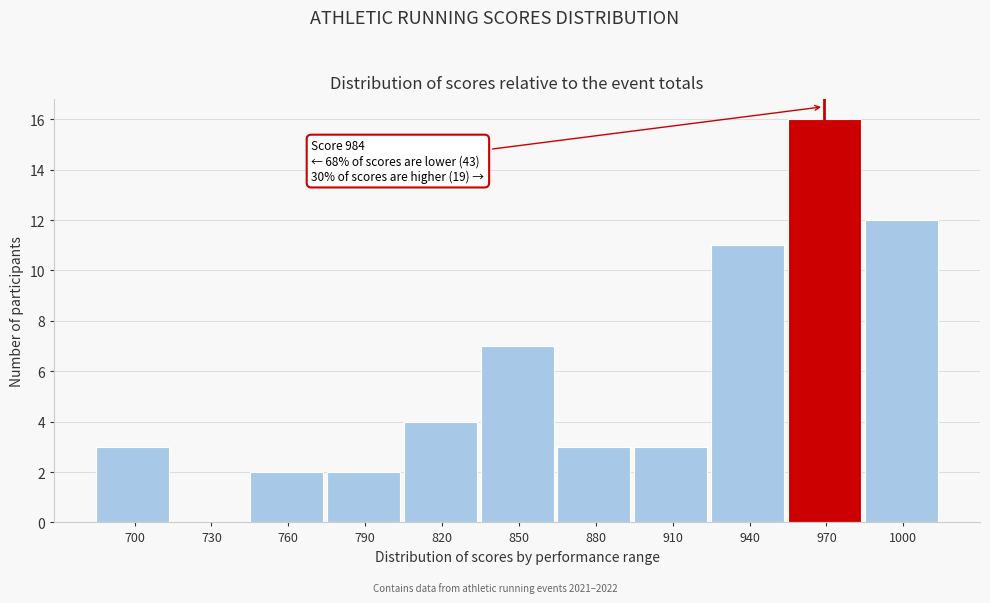

Reading left to right, list all the values displayed in this chart.

700=3	730=0	760=2	790=2	820=4	850=7	880=3	910=3	940=11	970=16	1000=12